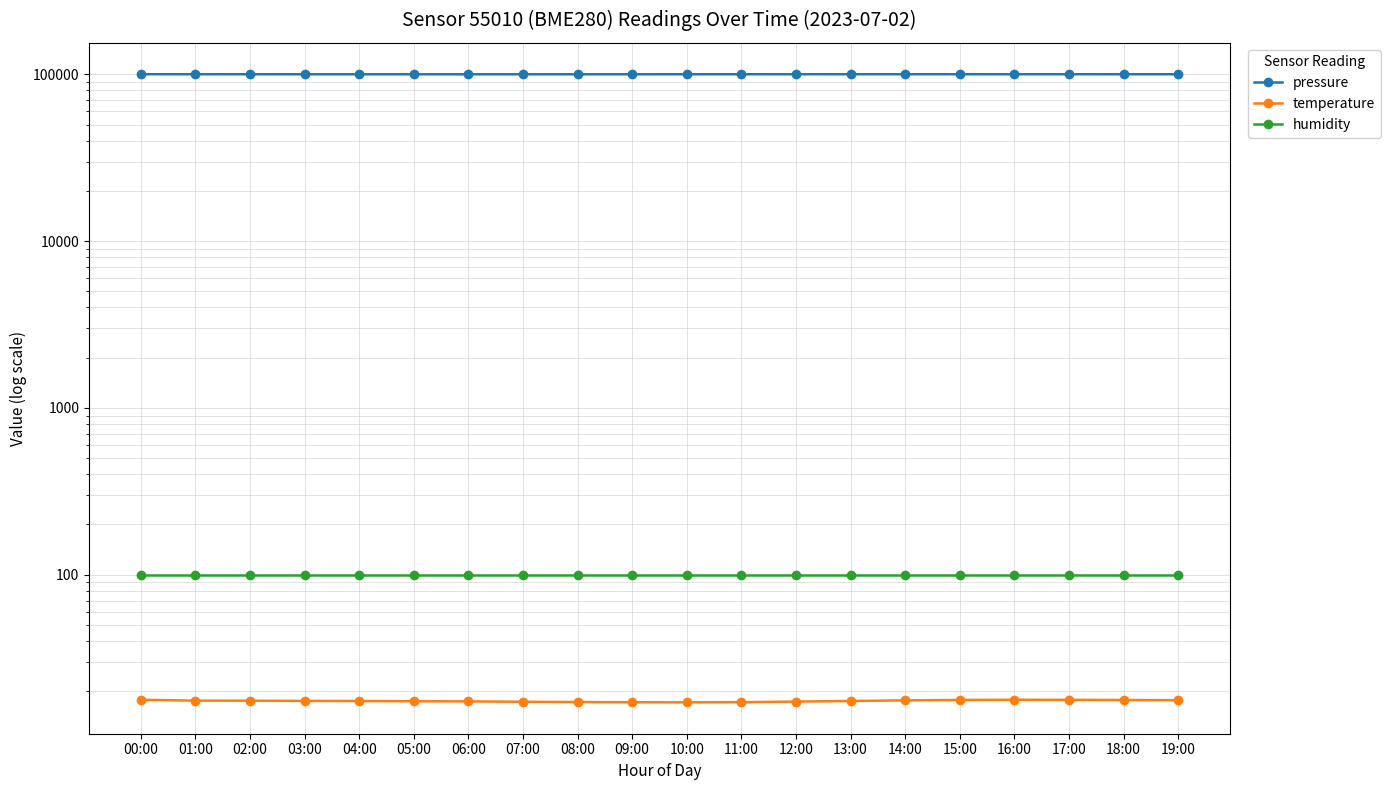

True or false: pressure and humidity cross at least once.

False